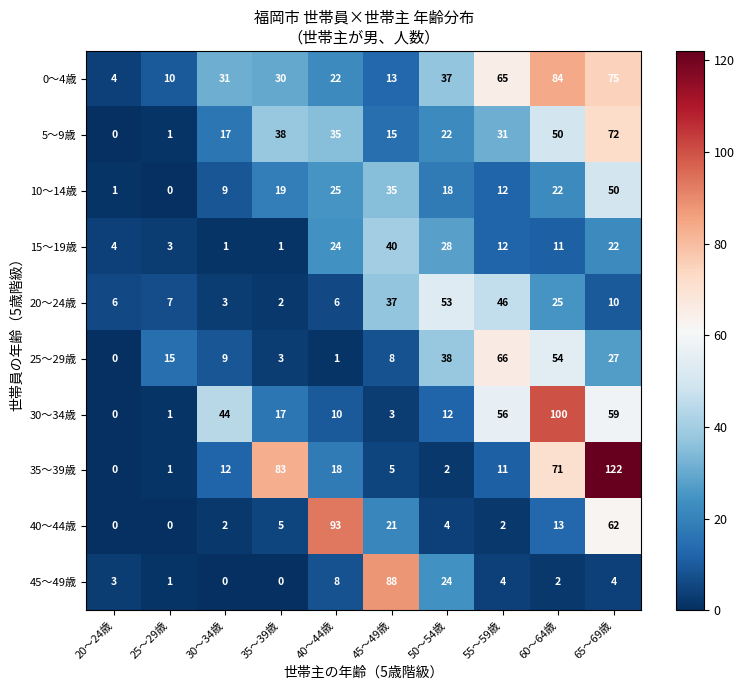

The 35～39歳 series shows 139 at 35～39歳. True or false?

False